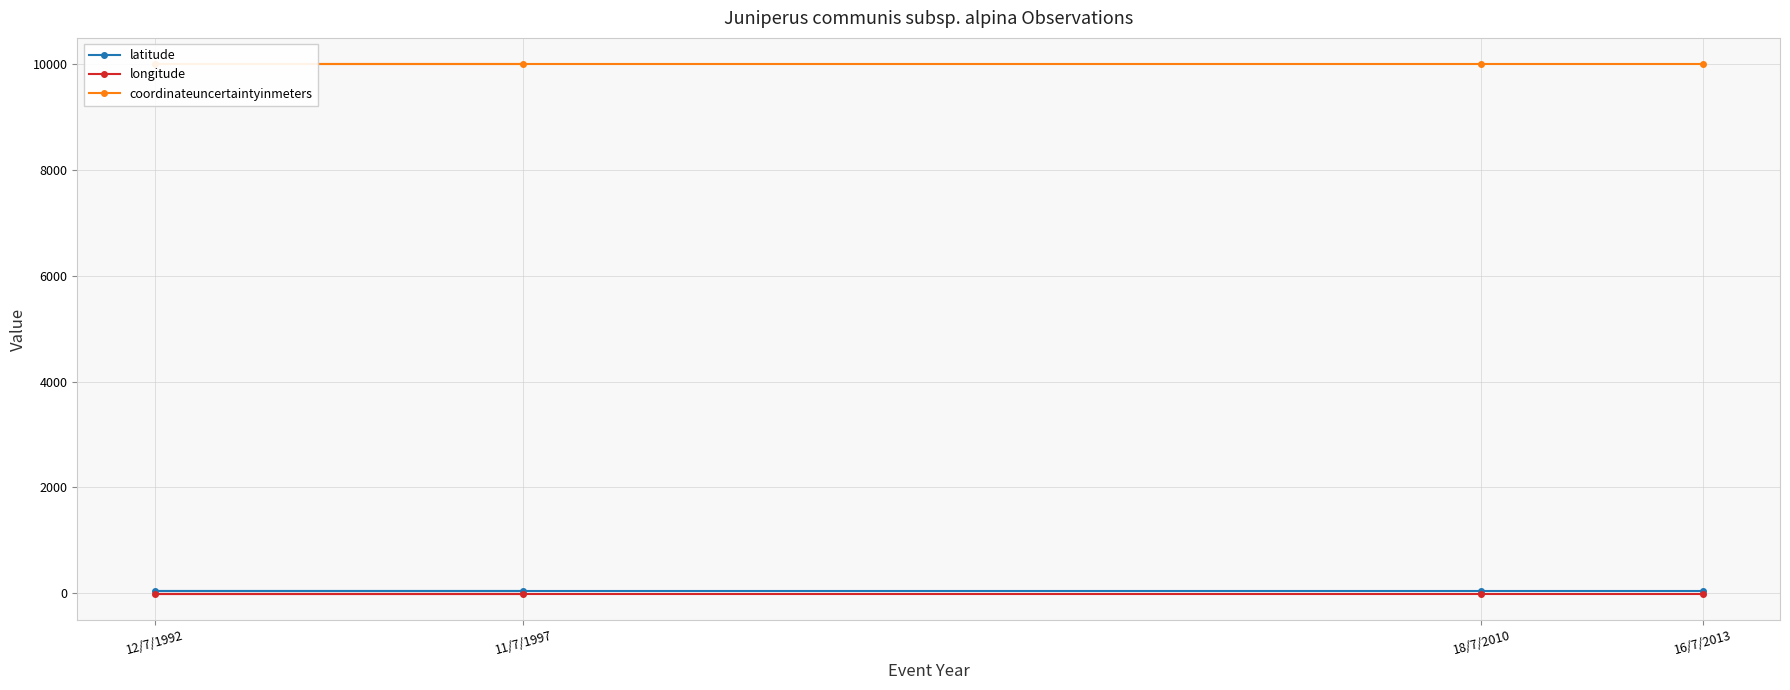

Which label corresponds to the smallest value in the chart?

11/7/1997